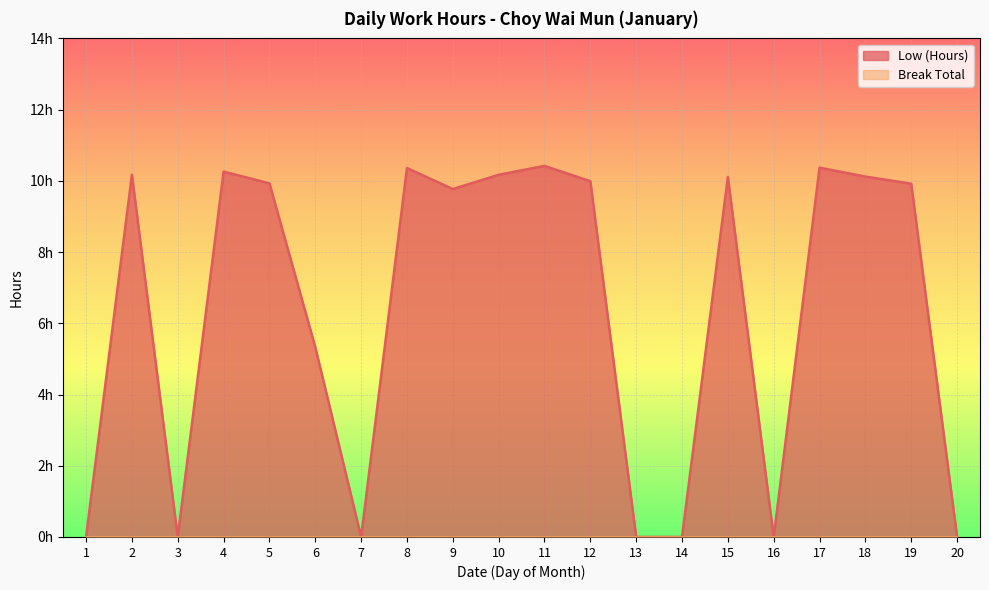

At which label does the data first exceed 9?

2